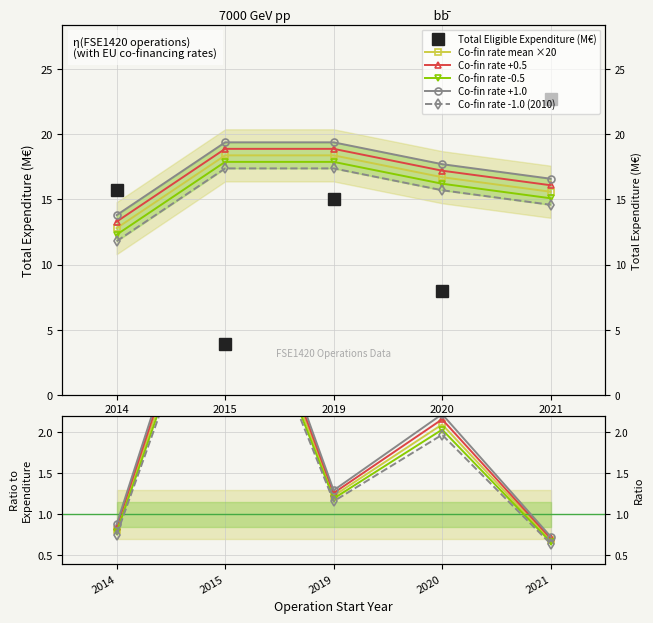

Which category has the lowest value across all series?

2021